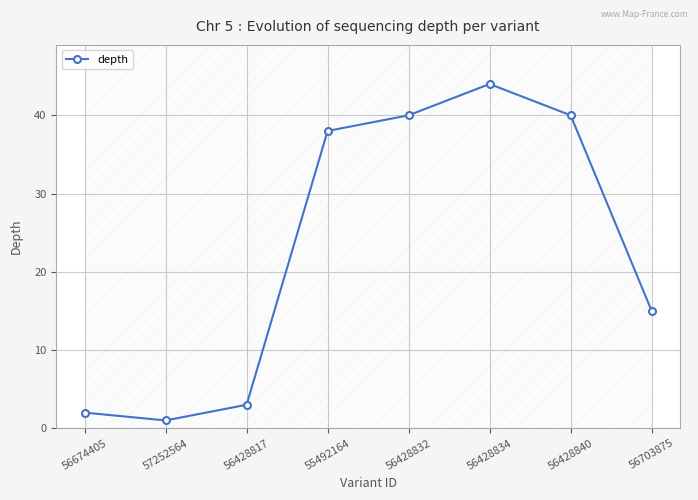

Reading right to left, extract all data points from this chart.

15	40	44	40	38	3	1	2